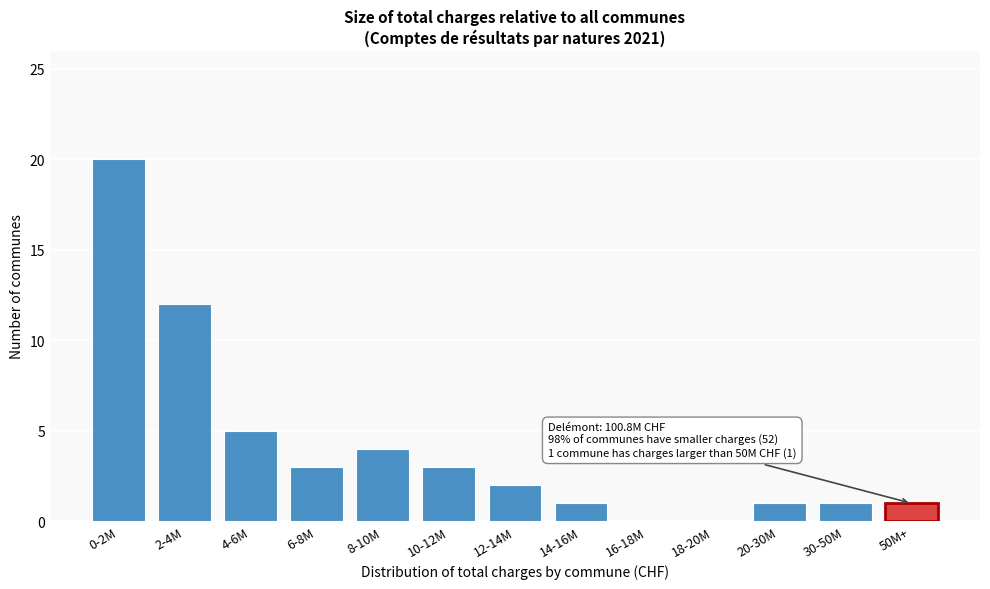

Reading left to right, extract all data points from this chart.

0-2M=20	2-4M=12	4-6M=5	6-8M=3	8-10M=4	10-12M=3	12-14M=2	14-16M=1	16-18M=0	18-20M=0	20-30M=1	30-50M=1	50M+=1